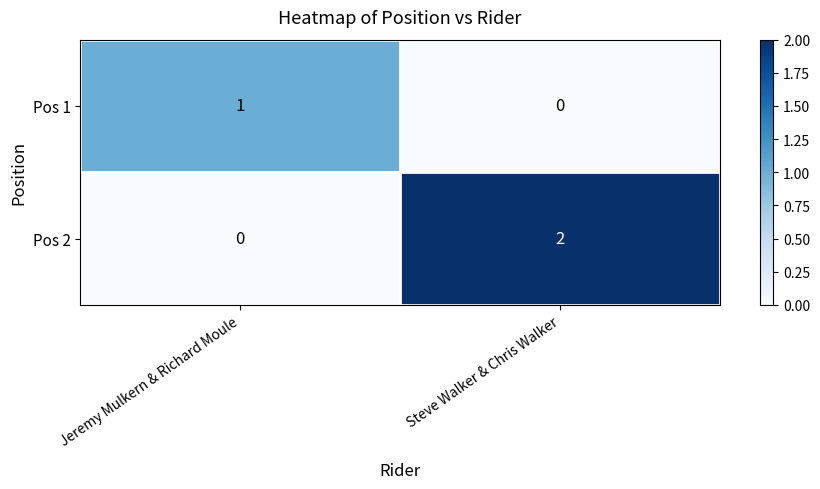

Reading left to right, list all the values displayed in this chart.

Pos 1: Jeremy Mulkern & Richard Moule=1	Steve Walker & Chris Walker=0
Pos 2: Jeremy Mulkern & Richard Moule=0	Steve Walker & Chris Walker=2